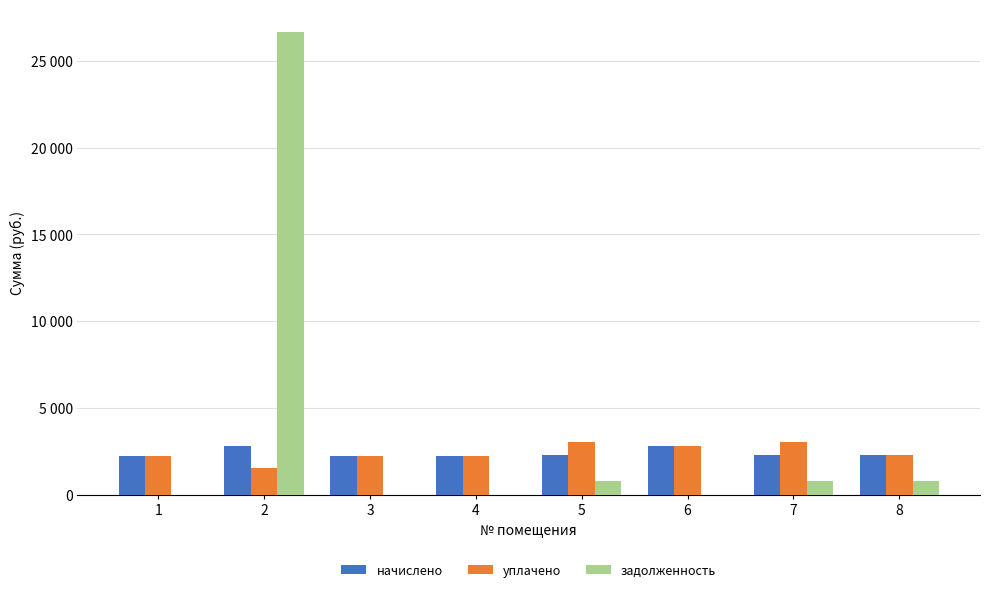

The value of задолженность at 1 is 0.0. True or false?

True